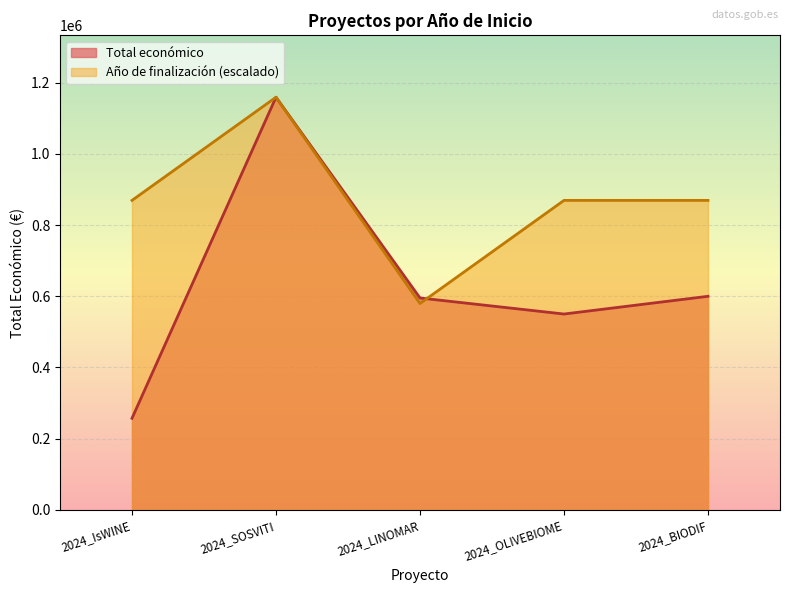

Where is the first local minimum for Total económico?

2024_OLIVEBIOME